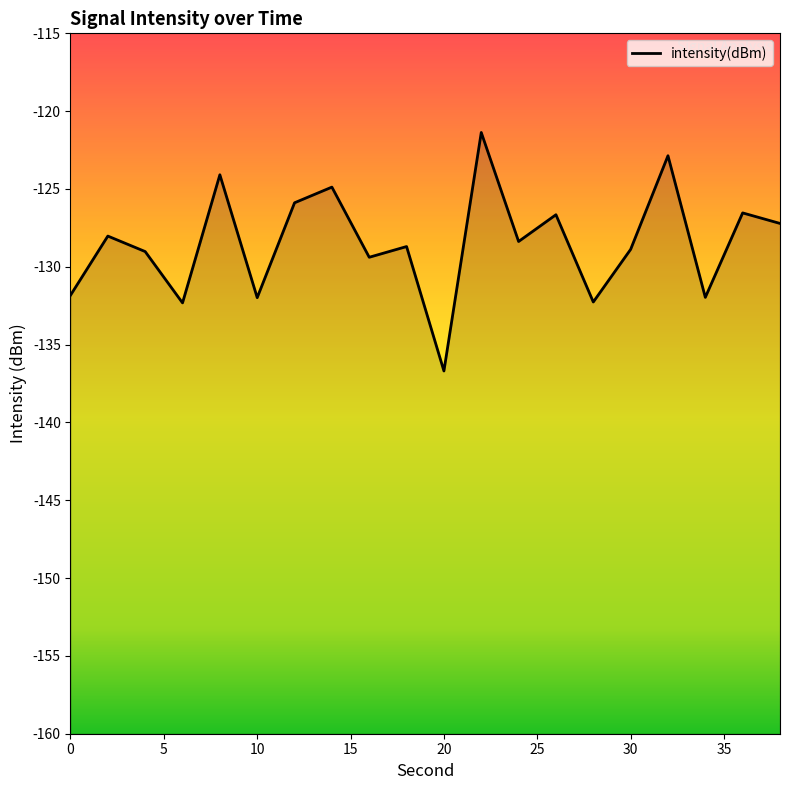

What is the value of the 8th point from the left?

-124.9